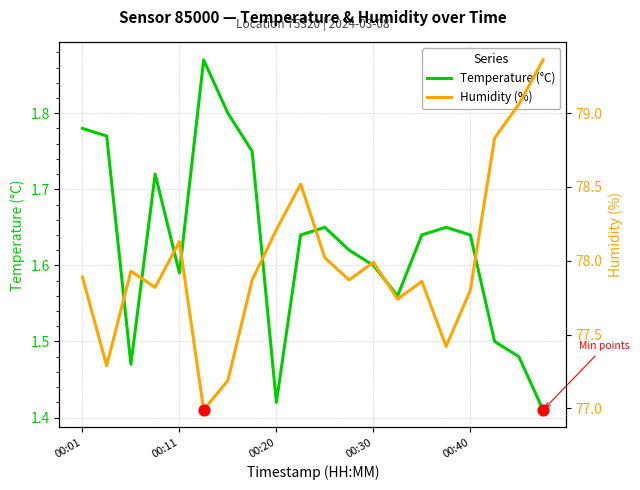

Is the value of Temperature (°C) at 5 greater than the value of Humidity (%) at 10?

No